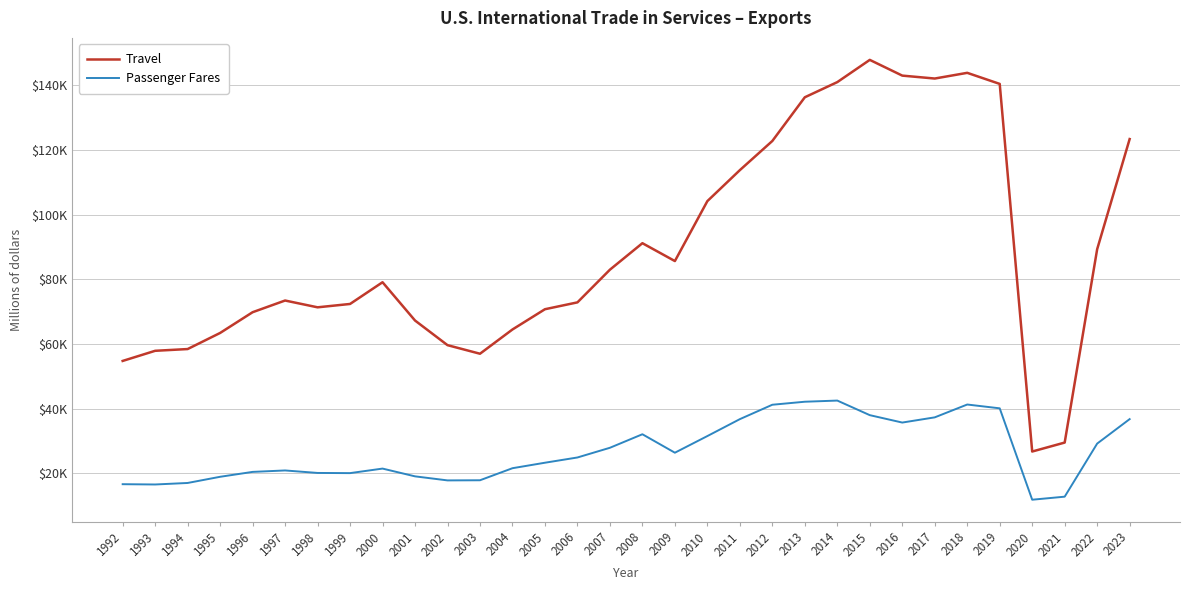

Rank the series by their maximum value, from lowest to highest.

Passenger Fares, Travel